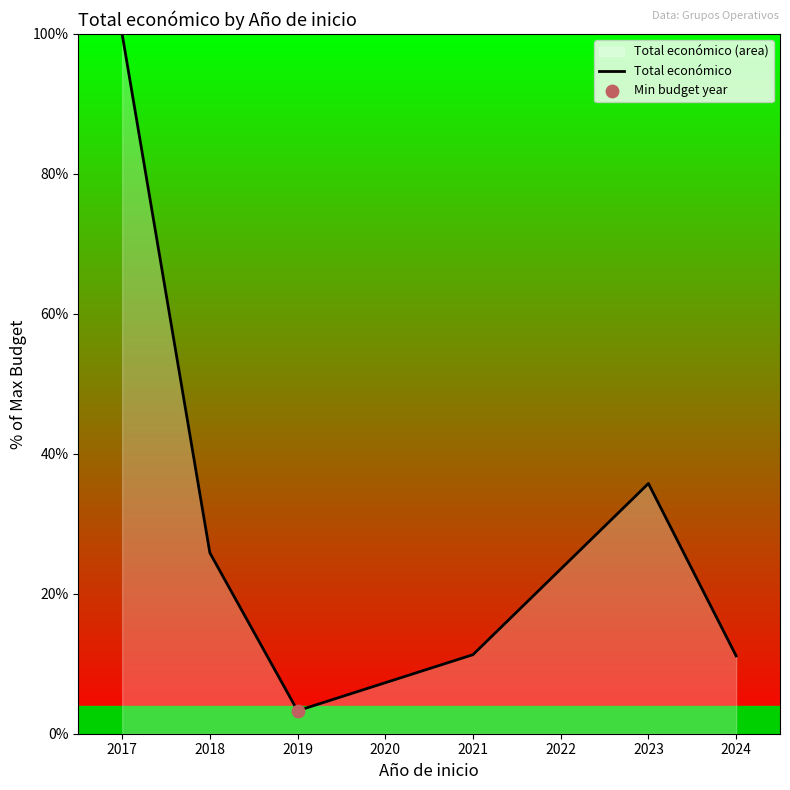

Approximately how many times larger is the value at 2018 compared to 2023?

0.7